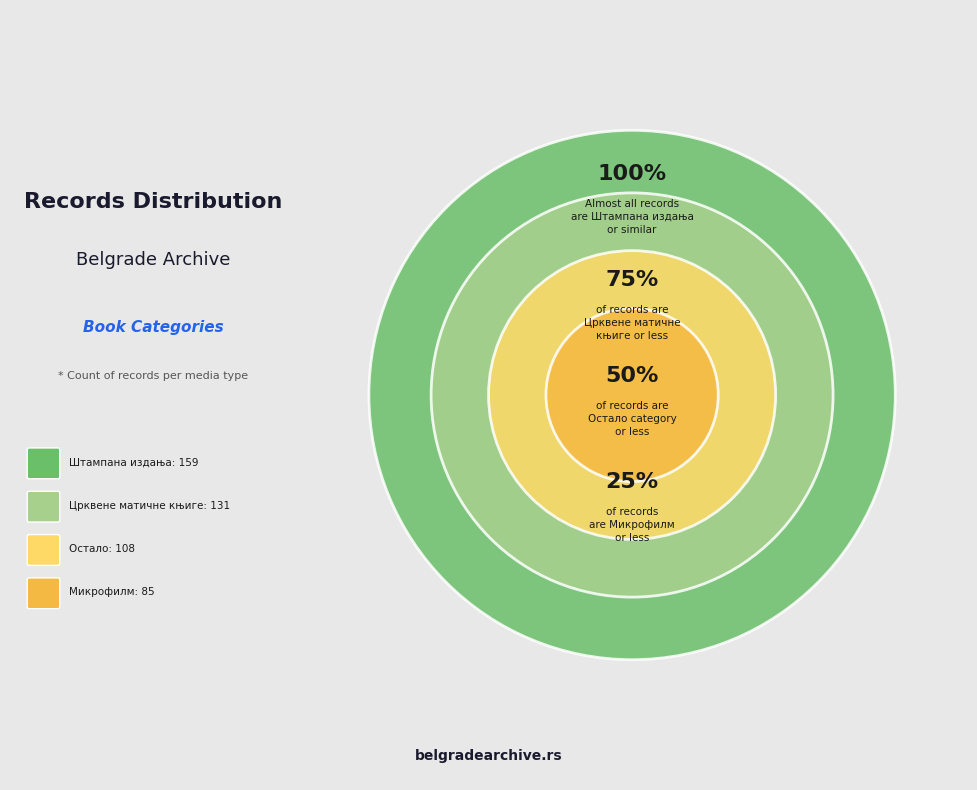

To the nearest percent, what is the combined percentage of Црквене матичне књиге and Остало?

49%